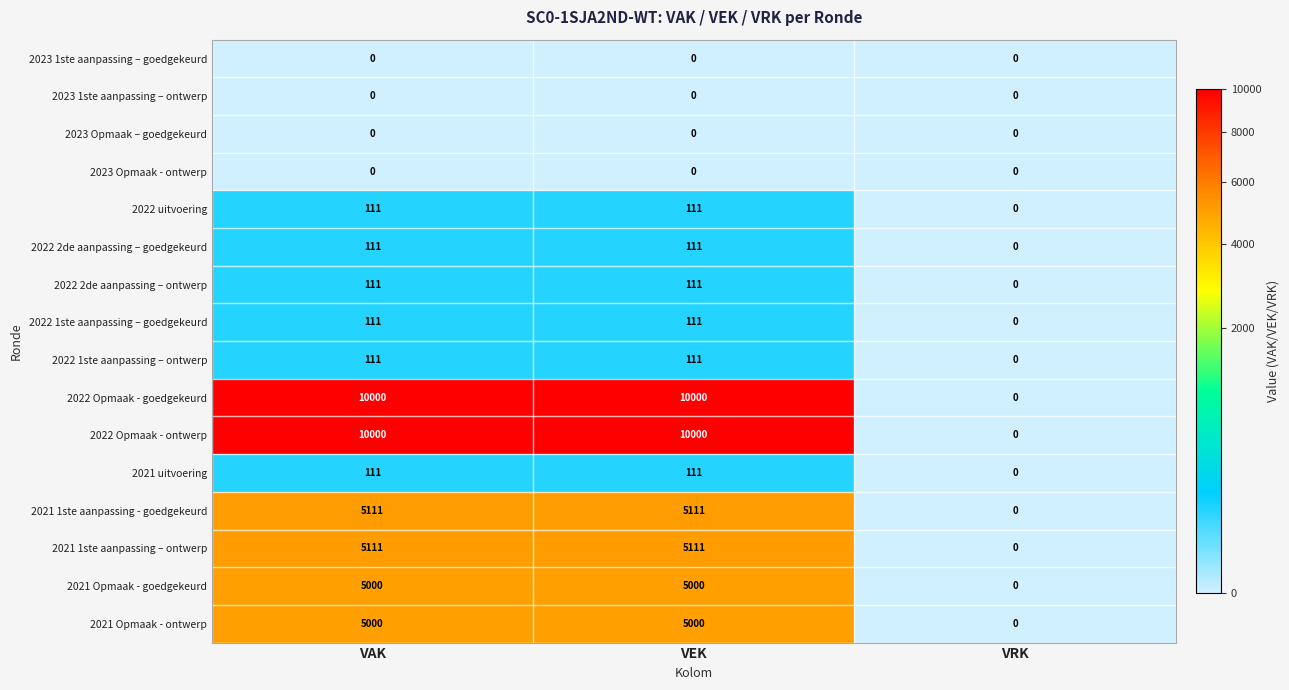

How many 2022 2de aanpassing – ontwerp values are between 0 and 111?

3